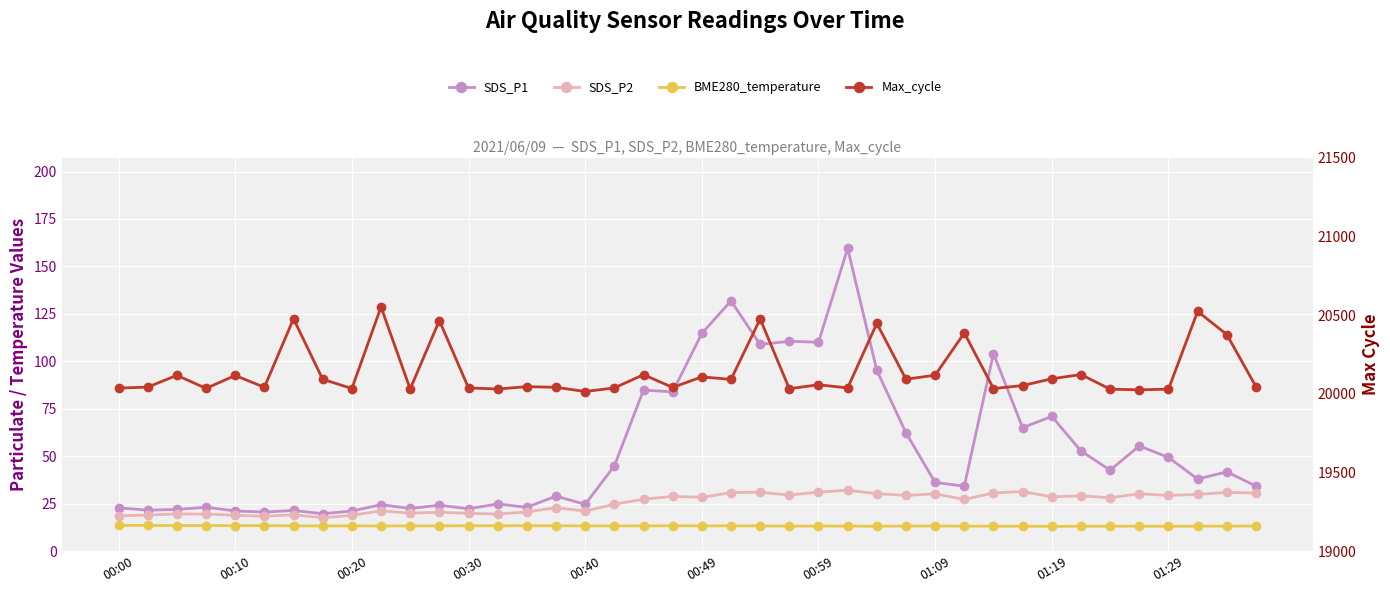

What is the average value of the SDS_P1 series?

53.0